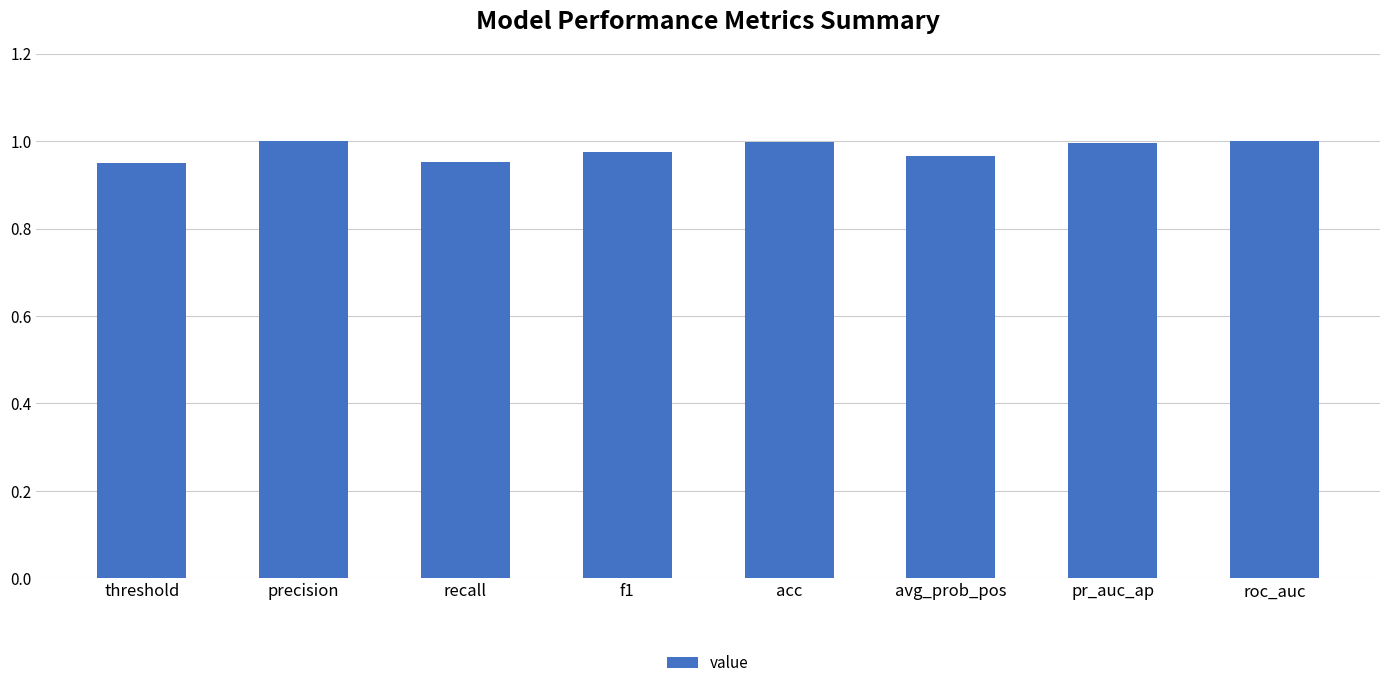

The value at avg_prob_pos is 1.0. True or false?

True